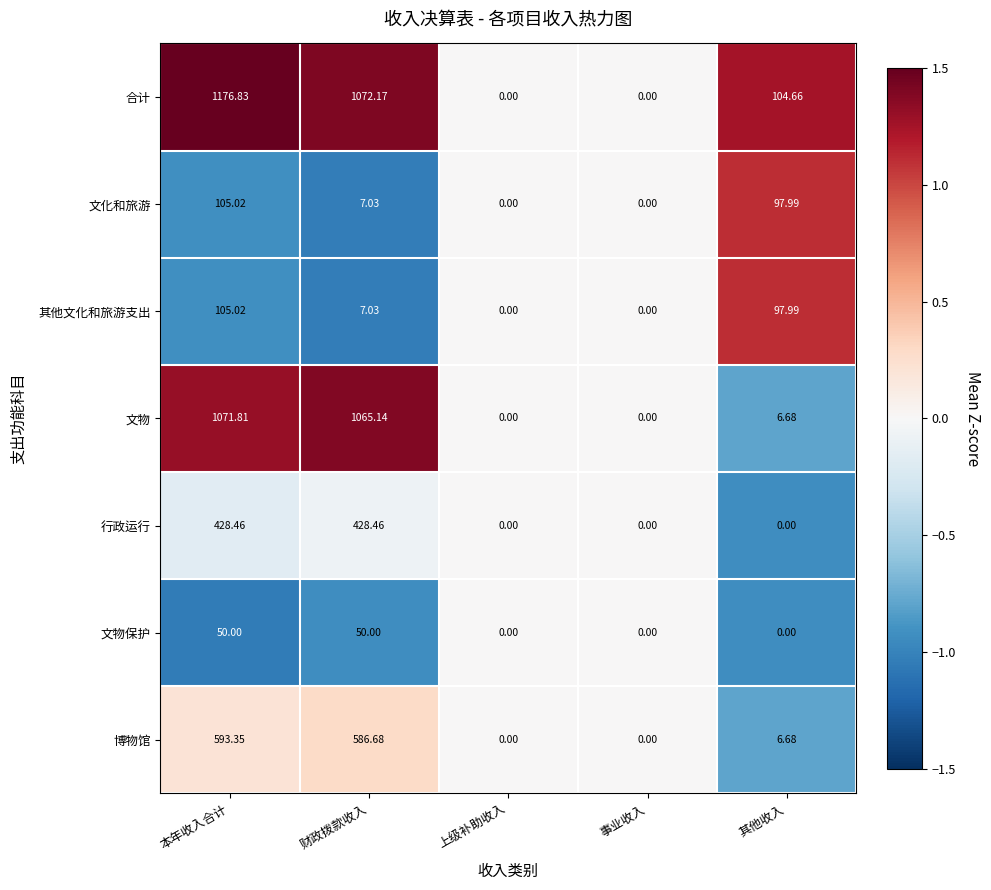

Between 本年收入合计 and 事业收入, which series saw the biggest shift?

合计